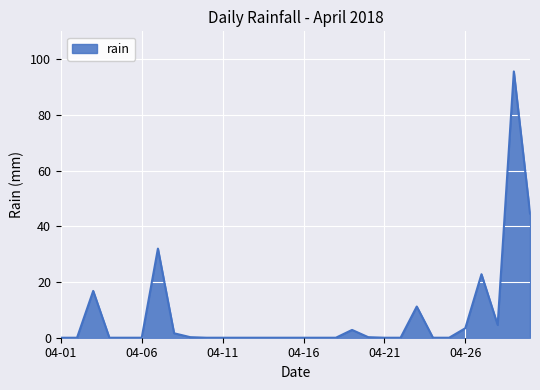

List the labels in order of value, largest first.

2018-04-29, 2018-04-30, 2018-04-07, 2018-04-27, 2018-04-03, 2018-04-23, 2018-04-28, 2018-04-26, 2018-04-19, 2018-04-08, 2018-04-09, 2018-04-20, 2018-04-01, 2018-04-02, 2018-04-04, 2018-04-05, 2018-04-06, 2018-04-10, 2018-04-11, 2018-04-12, 2018-04-13, 2018-04-14, 2018-04-15, 2018-04-16, 2018-04-17, 2018-04-18, 2018-04-21, 2018-04-22, 2018-04-24, 2018-04-25